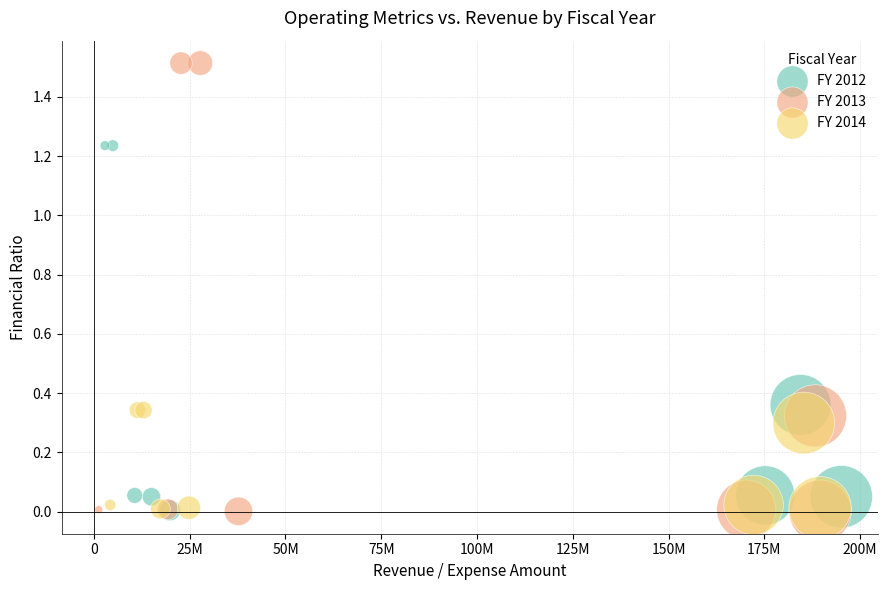

Which series has the widest spread of Y values?

FY 2013